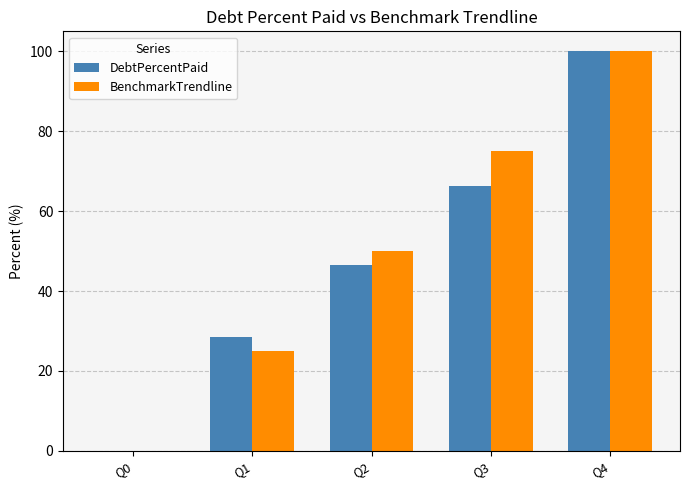

Is it true that DebtPercentPaid equals 72.3 at Q2?

False